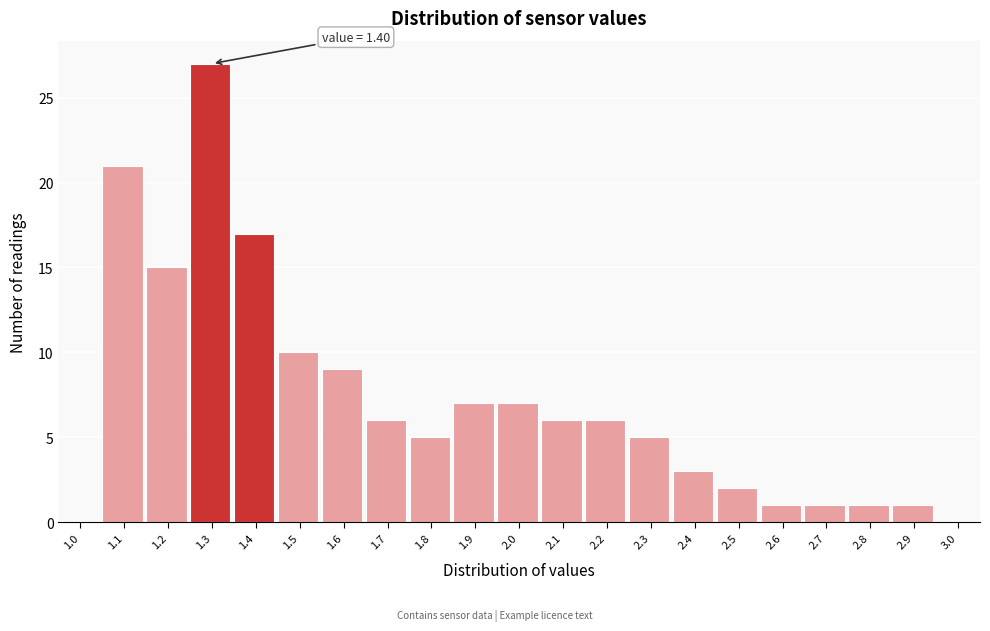

Reading left to right, what are all the values shown in this chart?

1.0=0	1.1=21	1.2=15	1.3=27	1.4=17	1.5=10	1.6=9	1.7=6	1.8=5	1.9=7	2.0=7	2.1=6	2.2=6	2.3=5	2.4=3	2.5=2	2.6=1	2.7=1	2.8=1	2.9=1	3.0=0